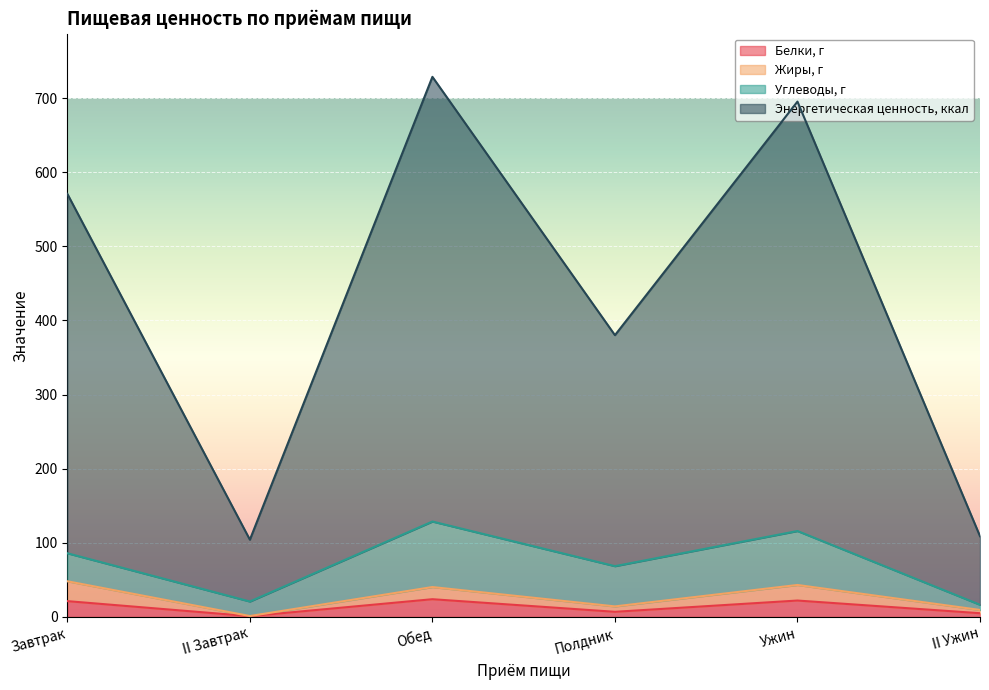

What is the sum of the Энергетическая ценность, ккал values at Полдник and Завтрак?

950.8